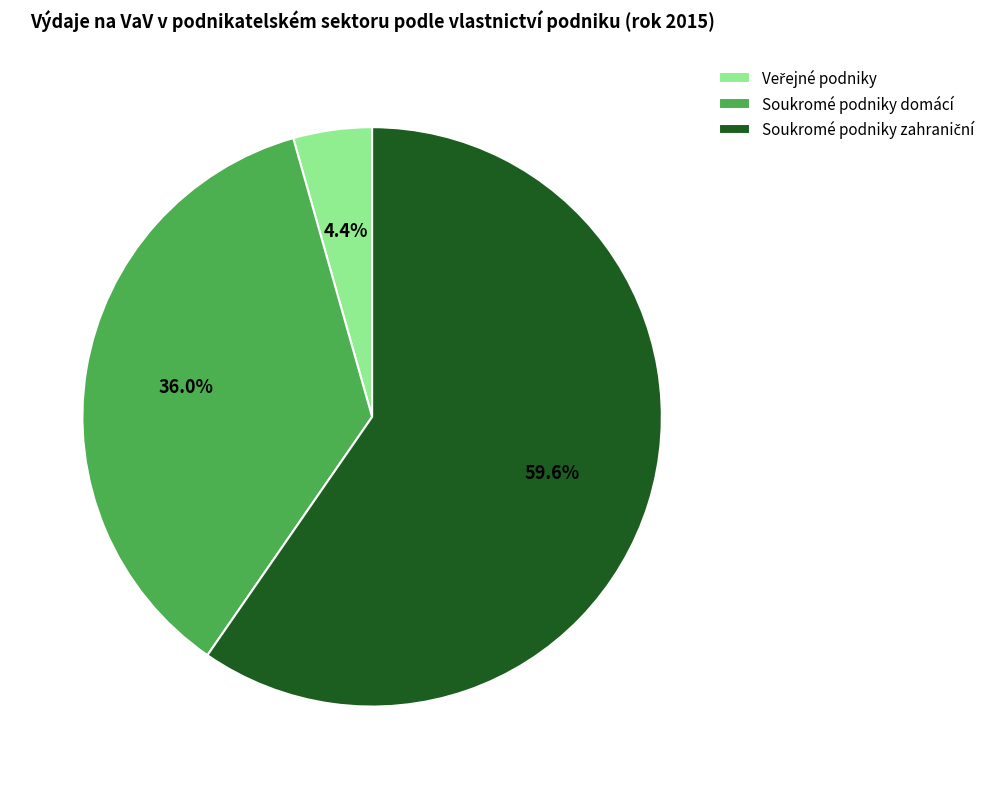

How many segments does this pie chart have?

3